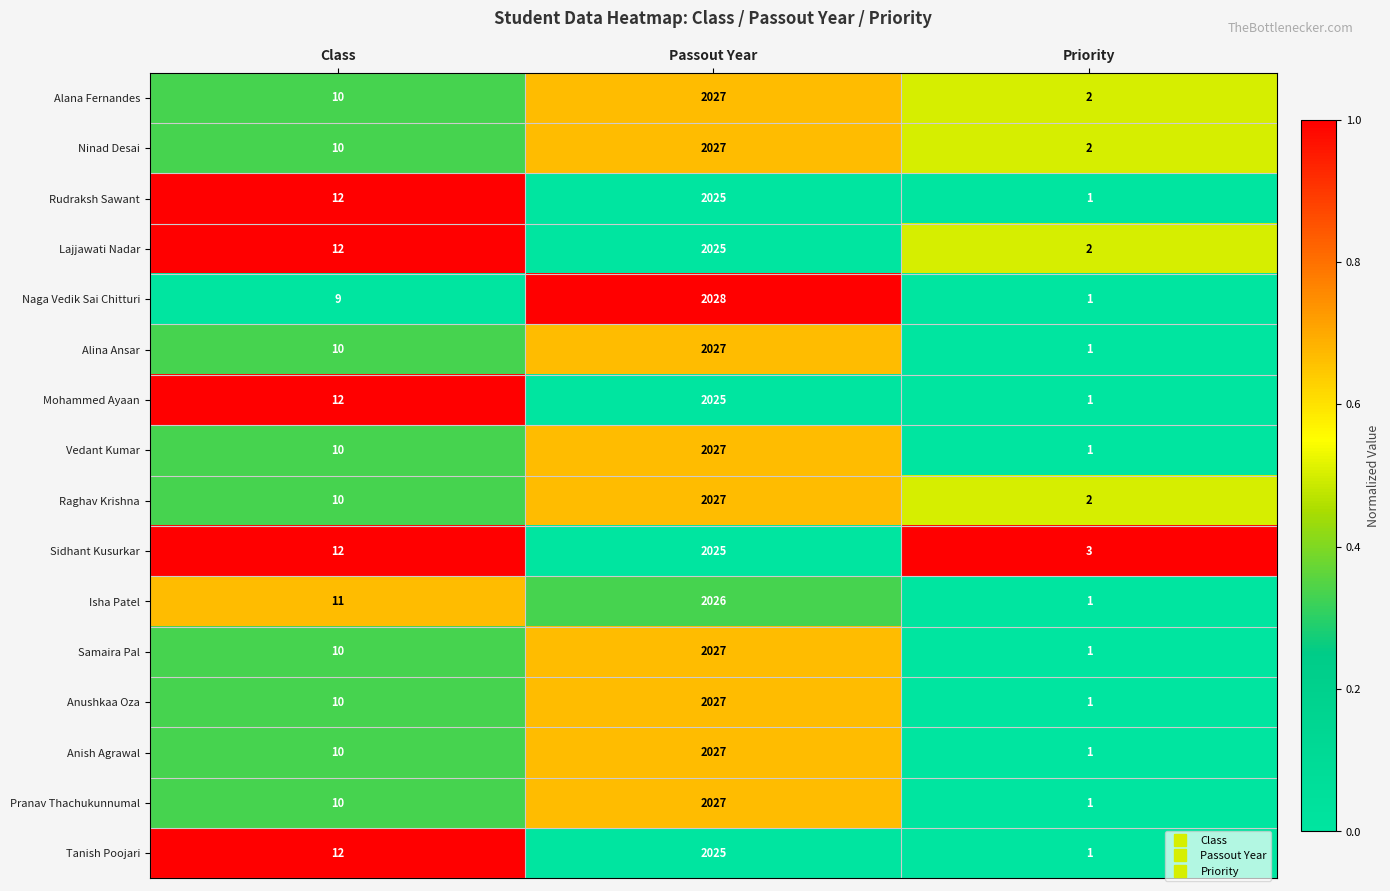

List the labels in order of Raghav Krishna value, largest first.

Passout Year, Class, Priority